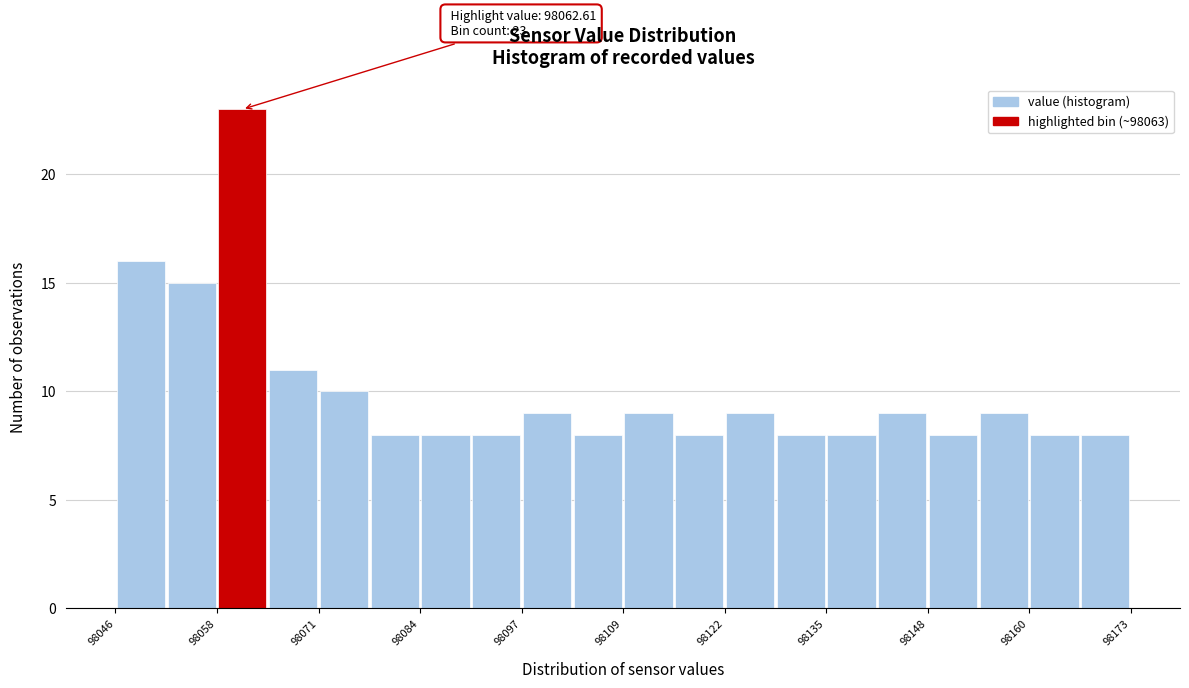

Read against the x-axis, roughly where is the centre of the tallest bar?

98062